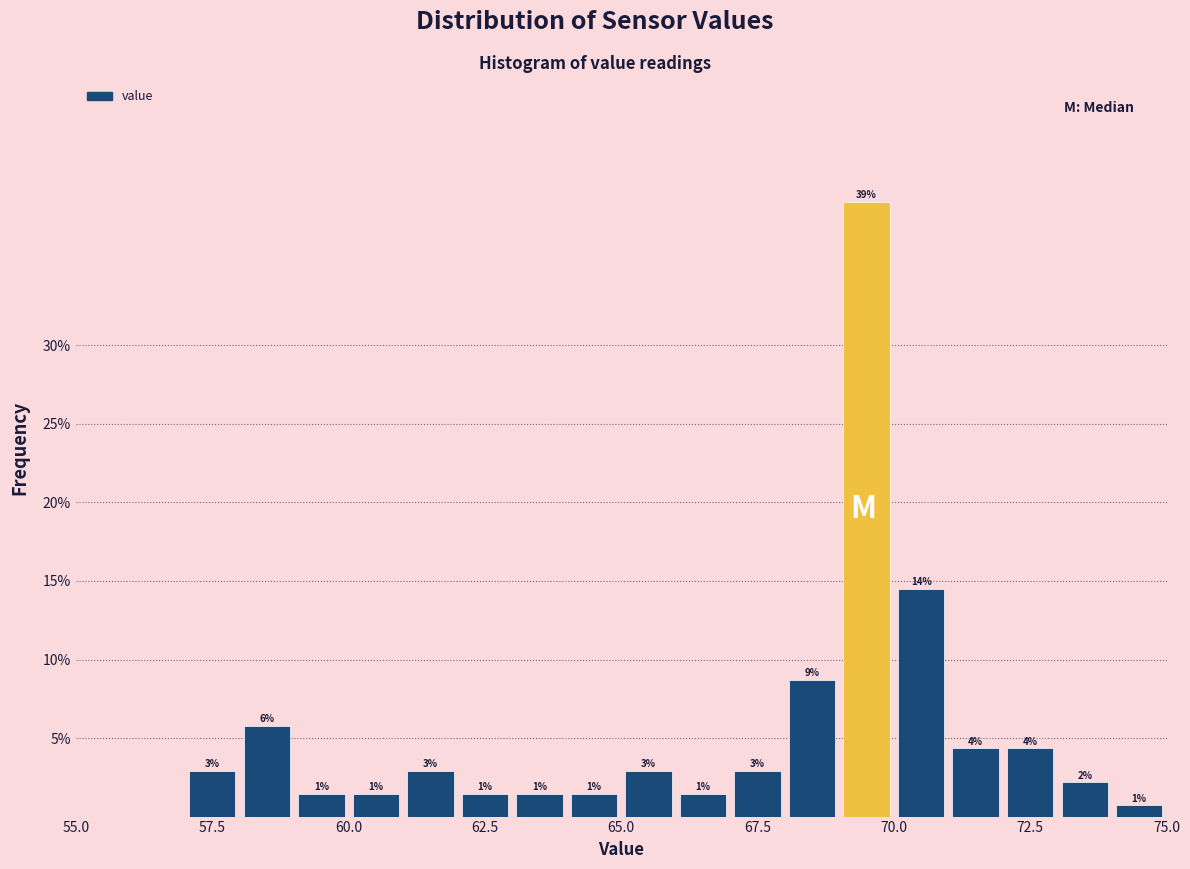

Around what value on the x-axis is the tallest bar? Give the approximate position of its centre, as read against the axis.

69.5